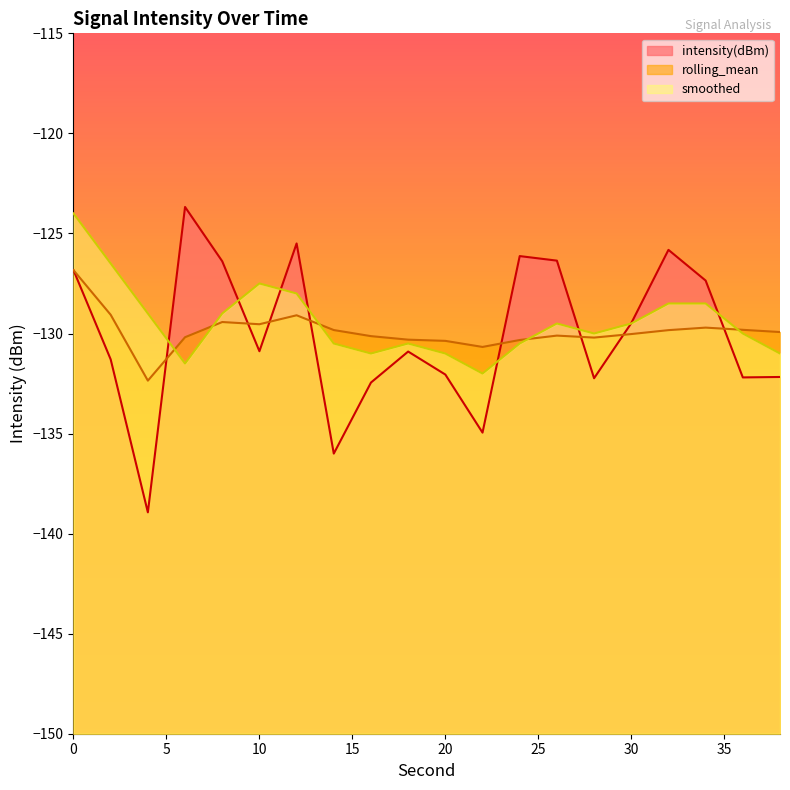

List the series in order of their peak value, highest first.

intensity(dBm), smoothed, rolling_mean